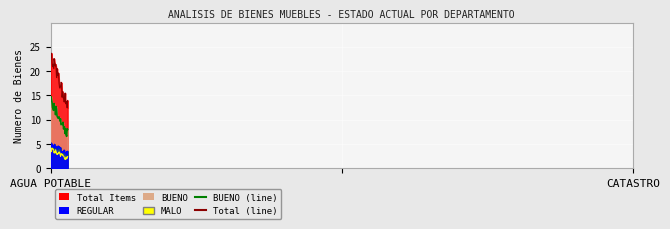

List the series in order of their peak value, lowest first.

MALO (line), REGULAR (line), BUENO (line), Total (line)